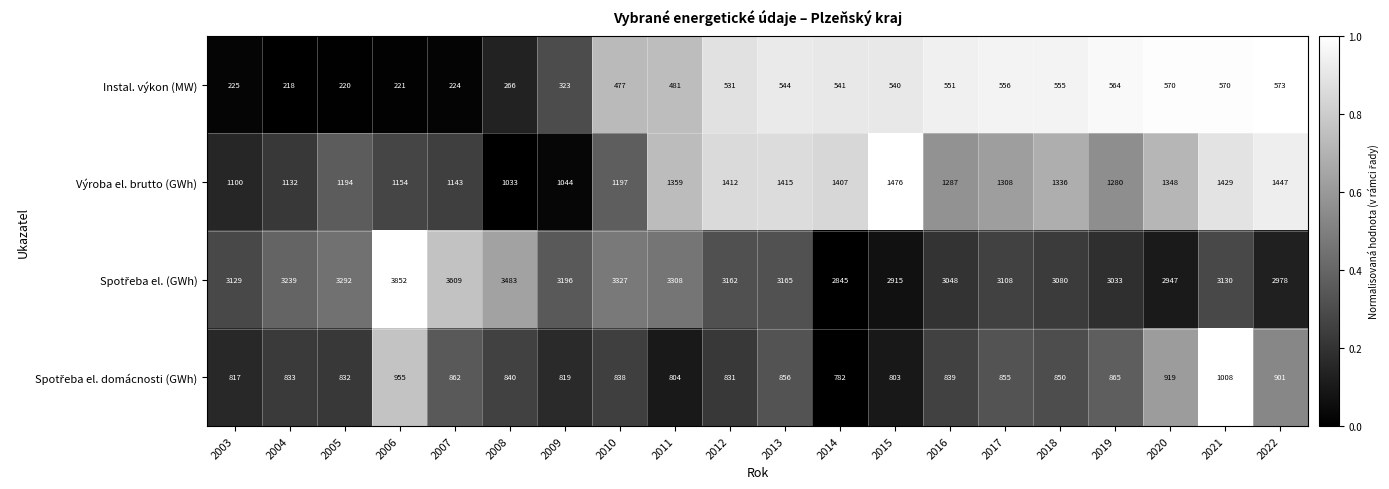

The Výroba el. brutto (GWh) series shows 1154 at 2006. True or false?

True